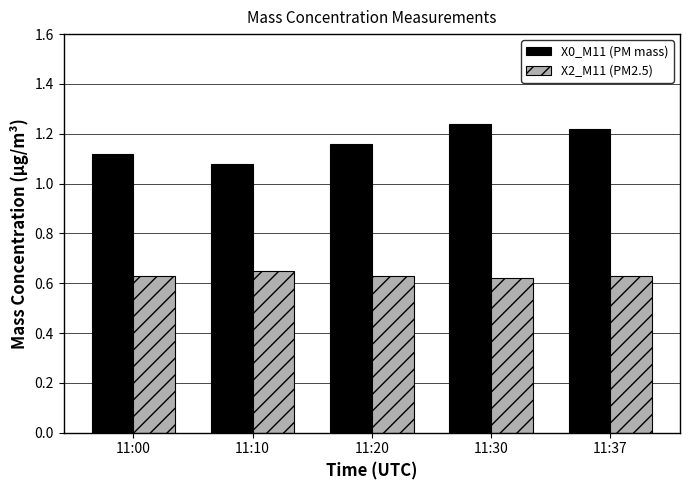

What is the sum of the X2_M11 (PM2.5) values at 11:30 and 11:10?

1.3